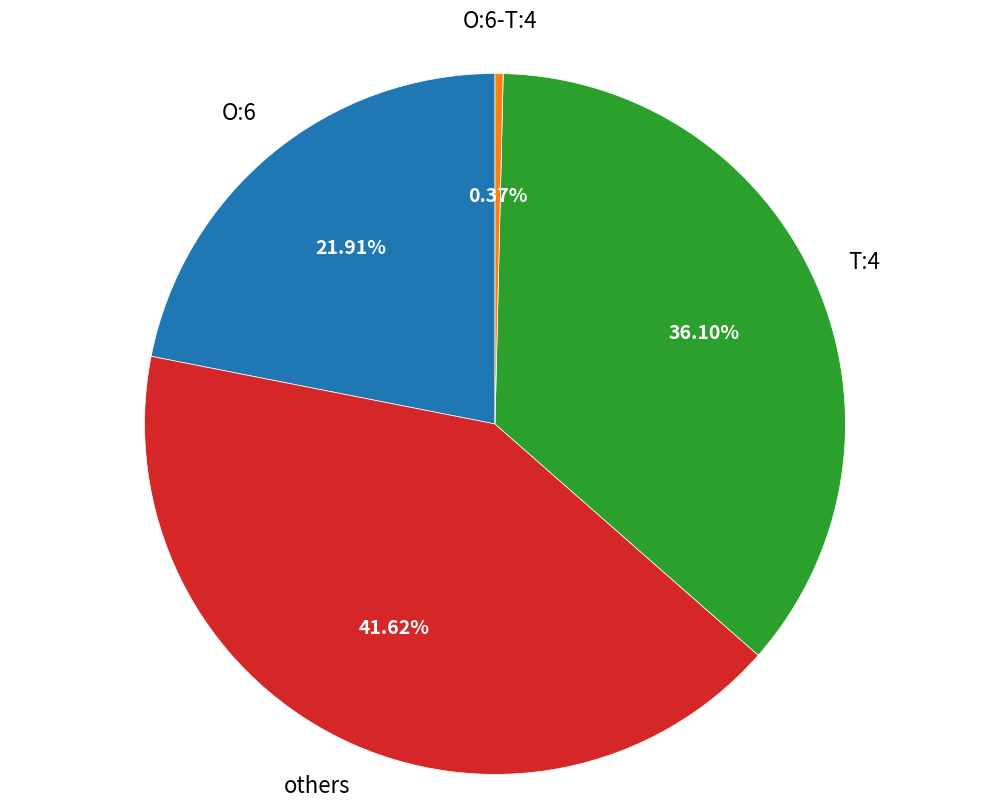

How many slices are in this pie chart?

4